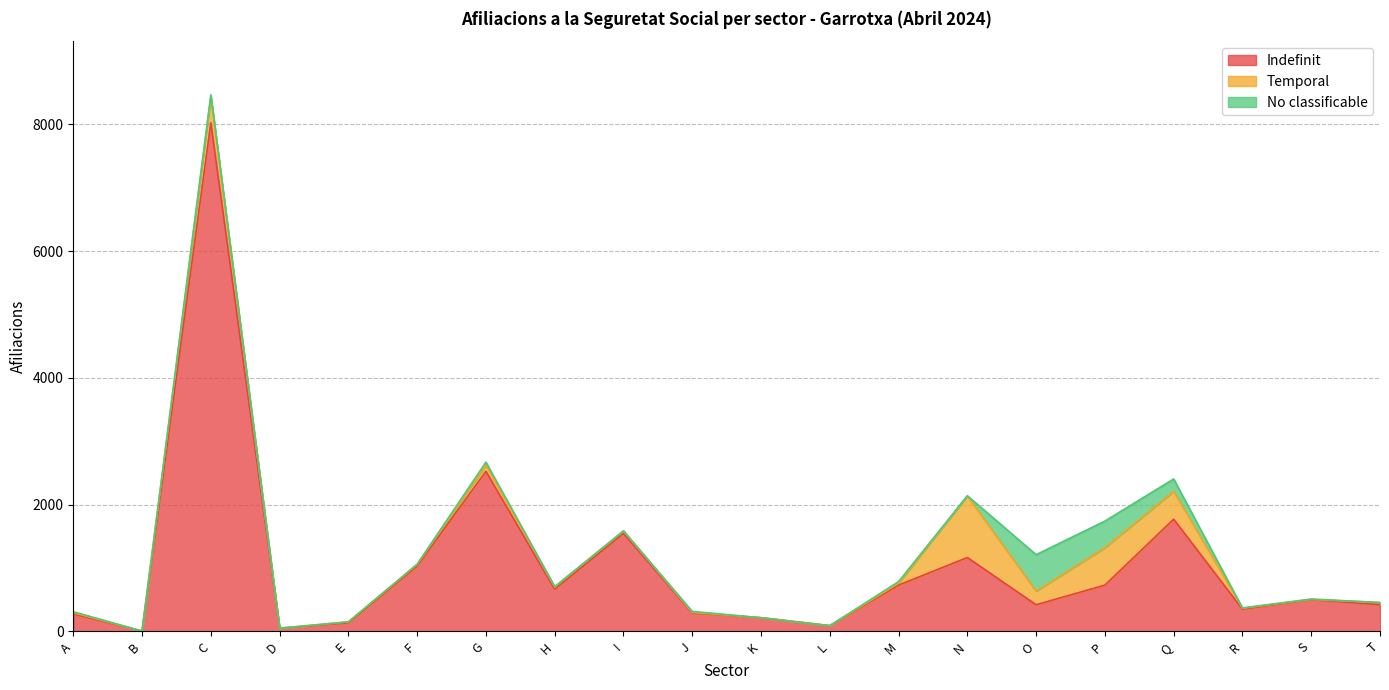

How many series are shown in this chart?

3